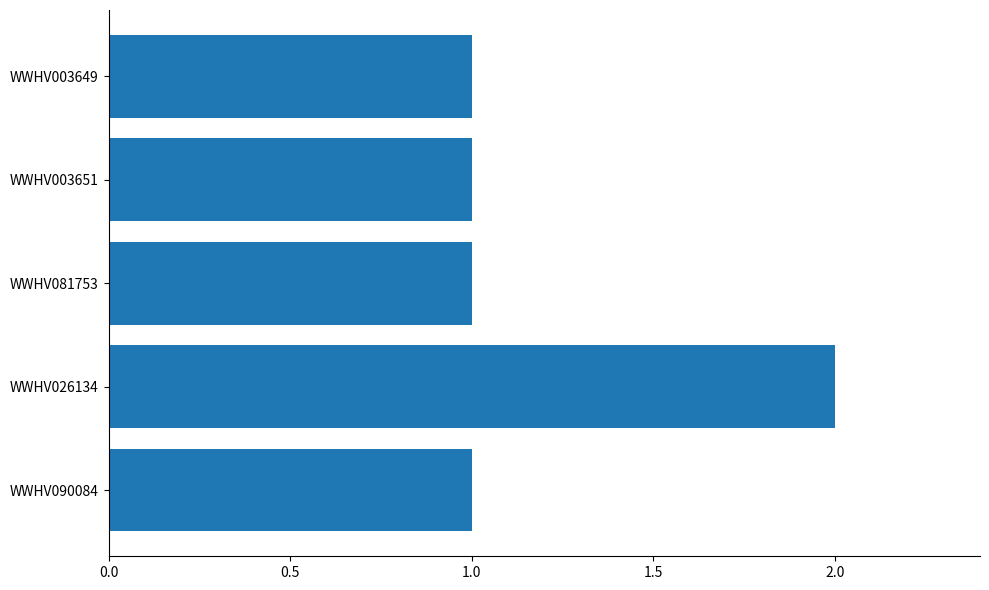

Reading top to bottom, what are all the values shown in this chart?

1	1	1	2	1